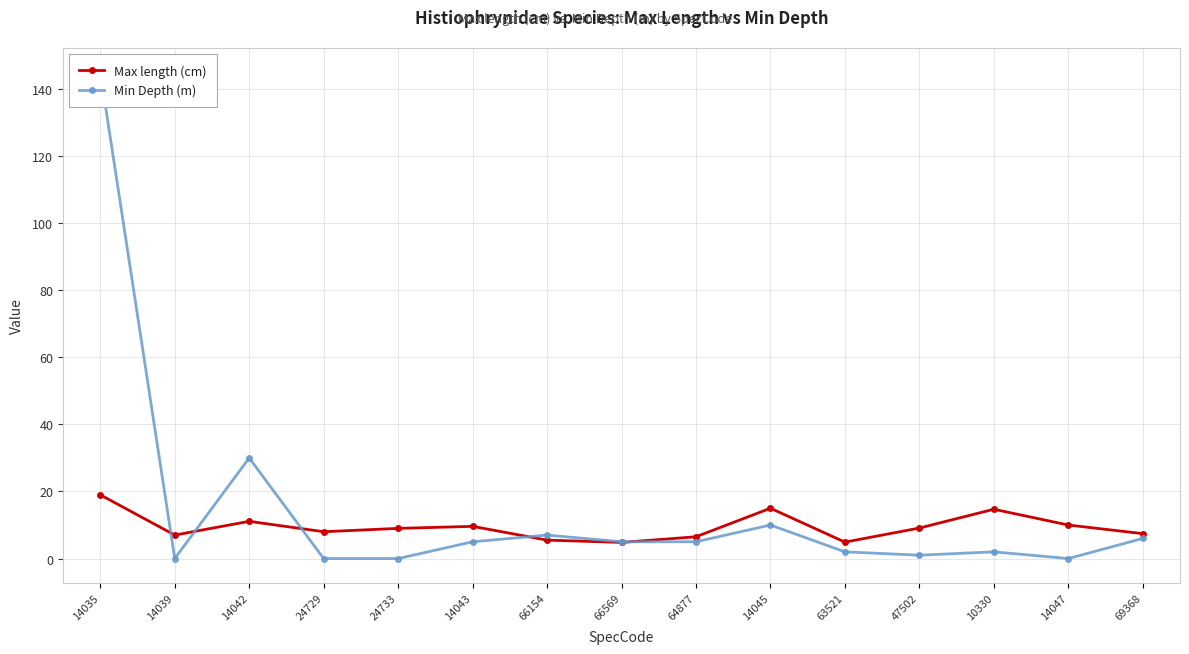

True or false: Min Depth (m) and Max length (cm) cross at least once.

True